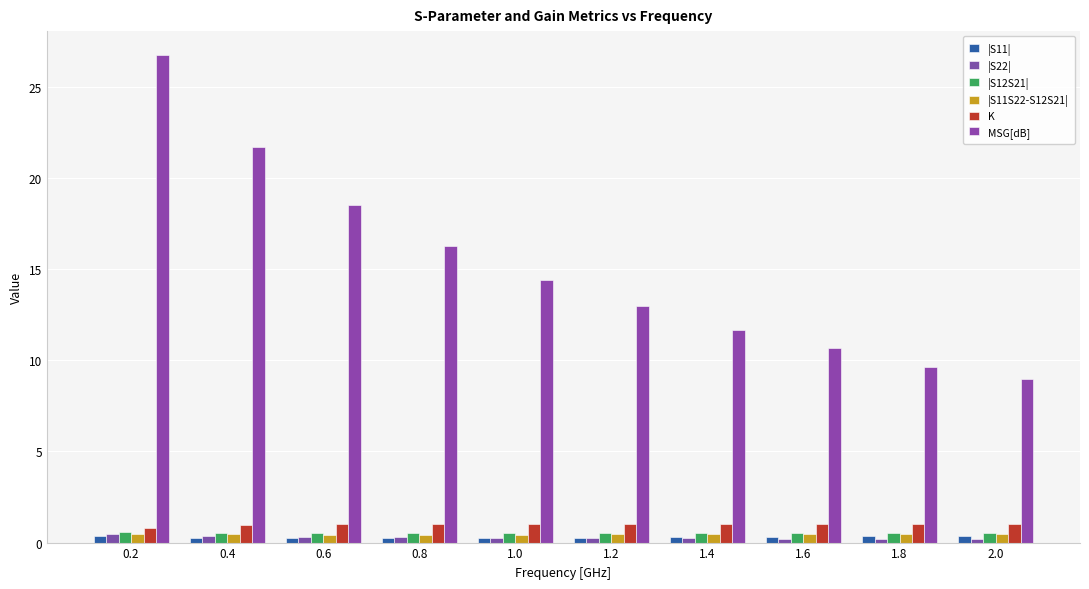

What is the label of the 4th bar from the left?

0.8